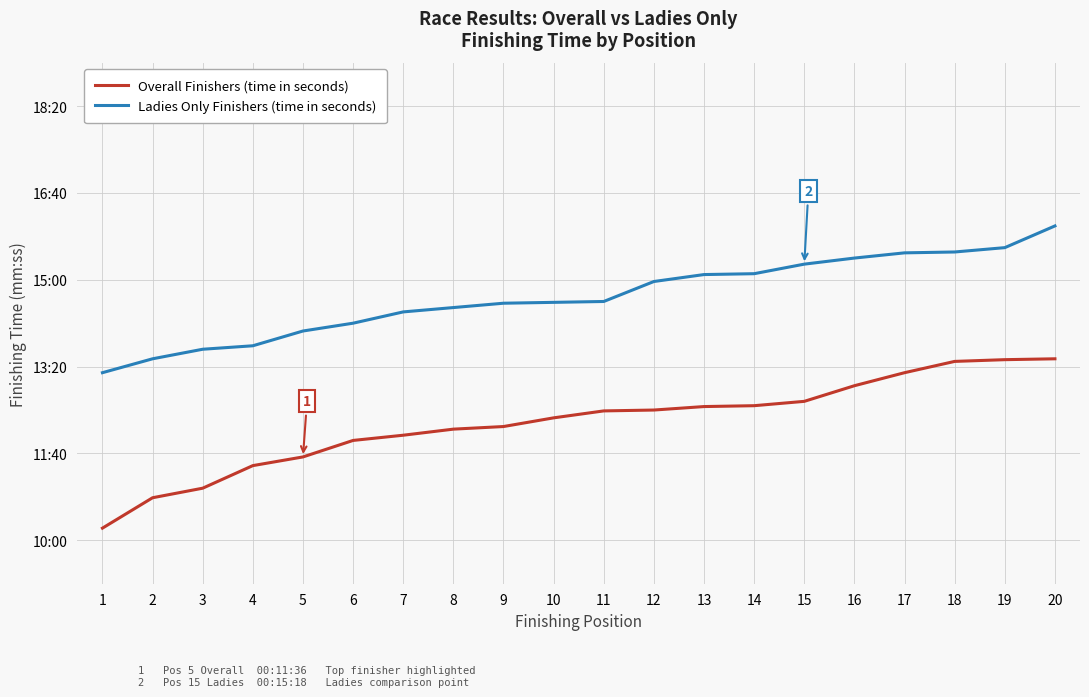

At which label is Overall Finishers (time in seconds) closest to 711?

6